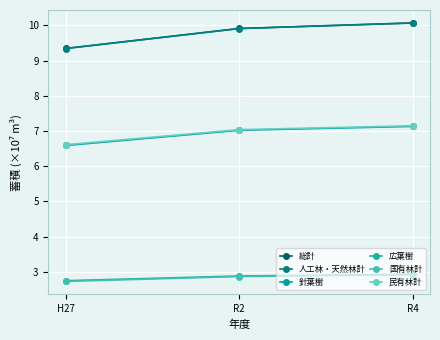

The value of 総計 at R2 is 9.9. True or false?

True